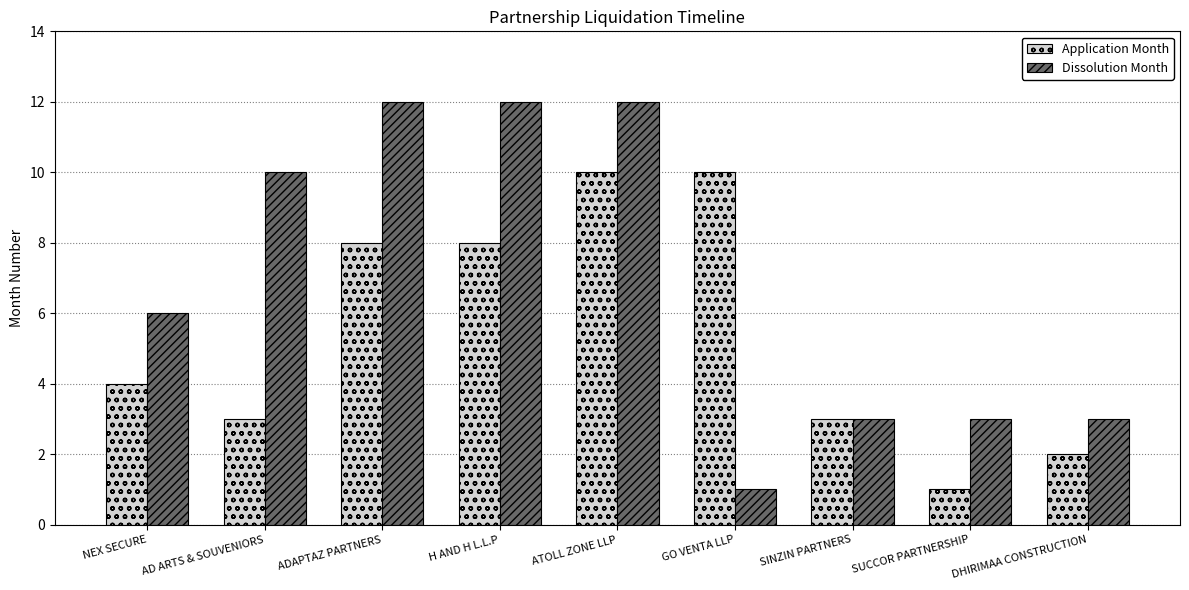

Reading left to right, list all the values displayed in this chart.

Application Month: NEX SECURE=4	AD ARTS & SOUVENIORS=3	ADAPTAZ PARTNERS=8	H AND H L.L.P=8	ATOLL ZONE LLP=10	GO VENTA LLP=10	SINZIN PARTNERS=3	SUCCOR PARTNERSHIP=1	DHIRIMAA CONSTRUCTION=2
Dissolution Month: NEX SECURE=6	AD ARTS & SOUVENIORS=10	ADAPTAZ PARTNERS=12	H AND H L.L.P=12	ATOLL ZONE LLP=12	GO VENTA LLP=1	SINZIN PARTNERS=3	SUCCOR PARTNERSHIP=3	DHIRIMAA CONSTRUCTION=3